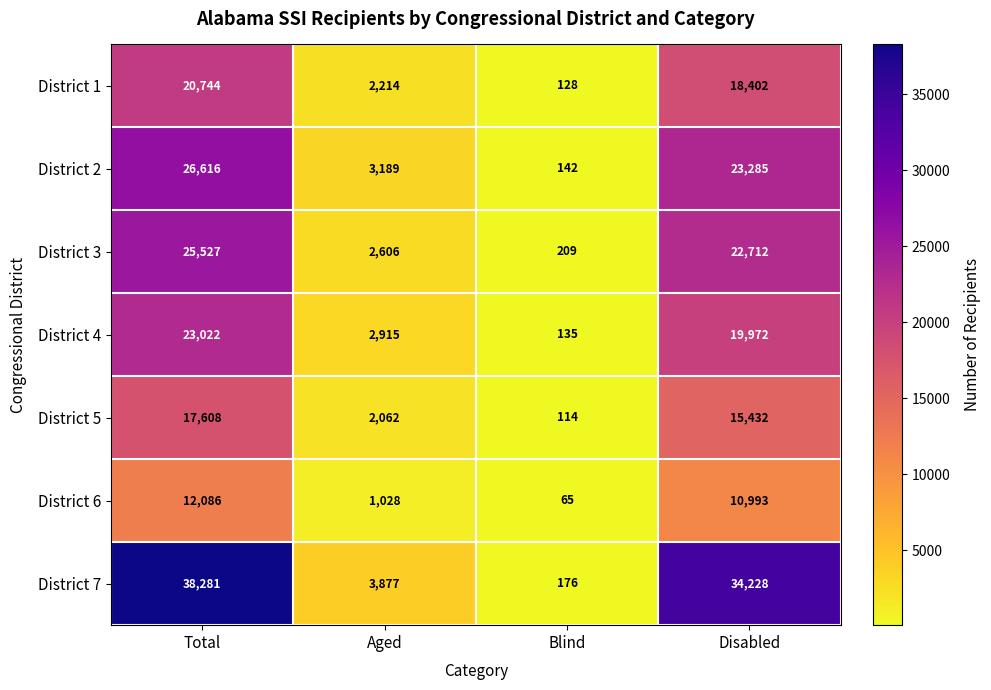

Which series has the widest spread of values?

District 7